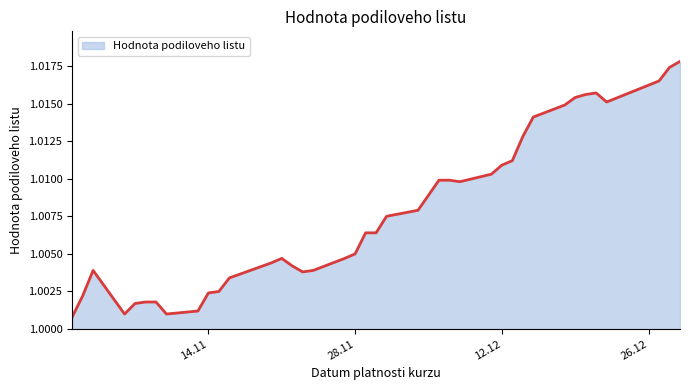

What is the minimum value shown in the chart?

1.0